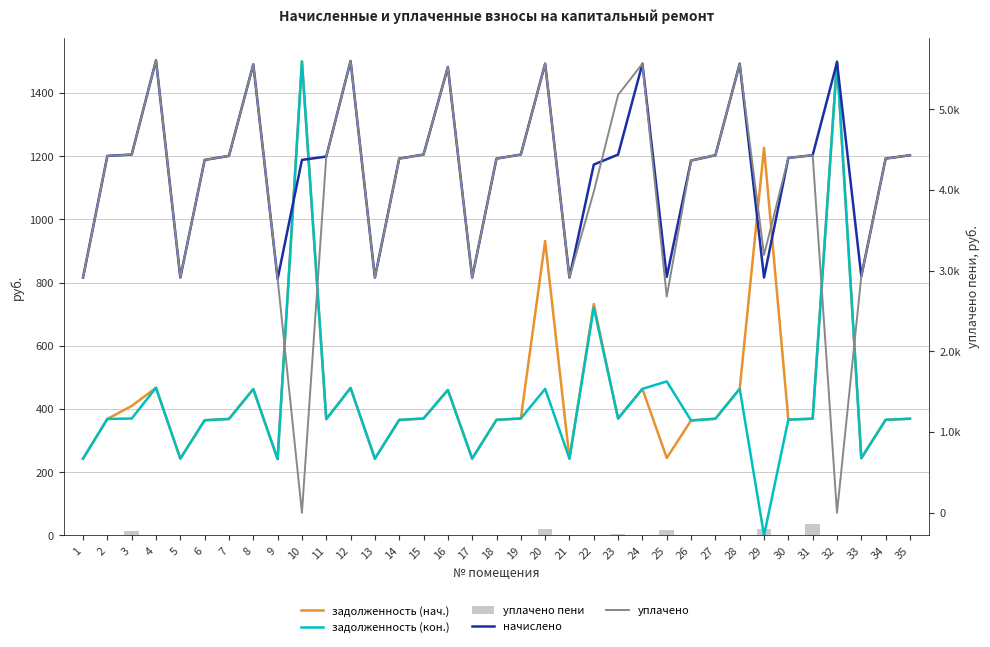

Which series has the largest total across all categories?

начислено